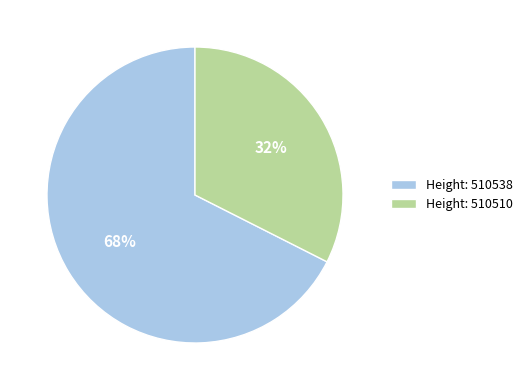

To the nearest percent, what is the average slice percentage?

50%